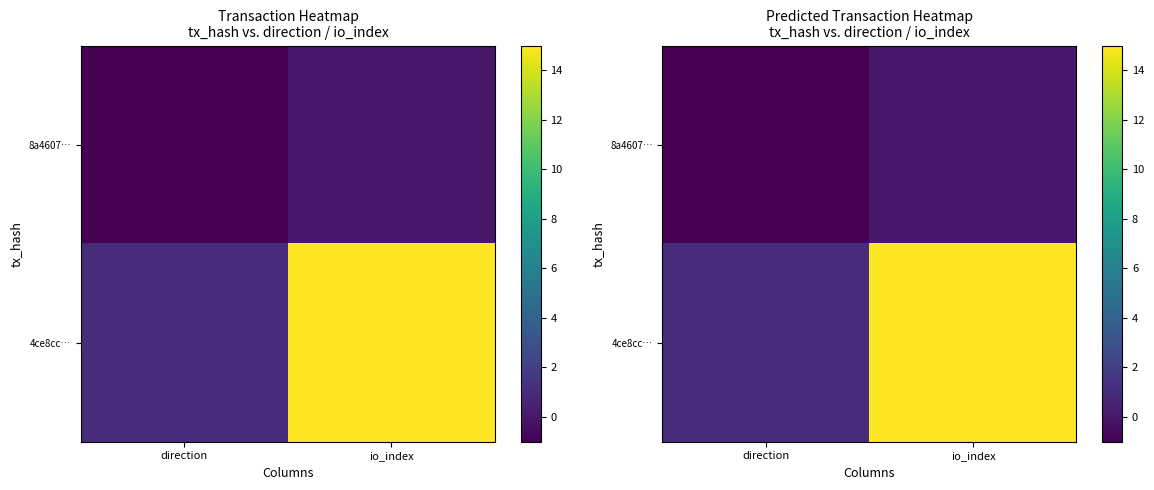

What is the sum of all 8a4607… values?

-1